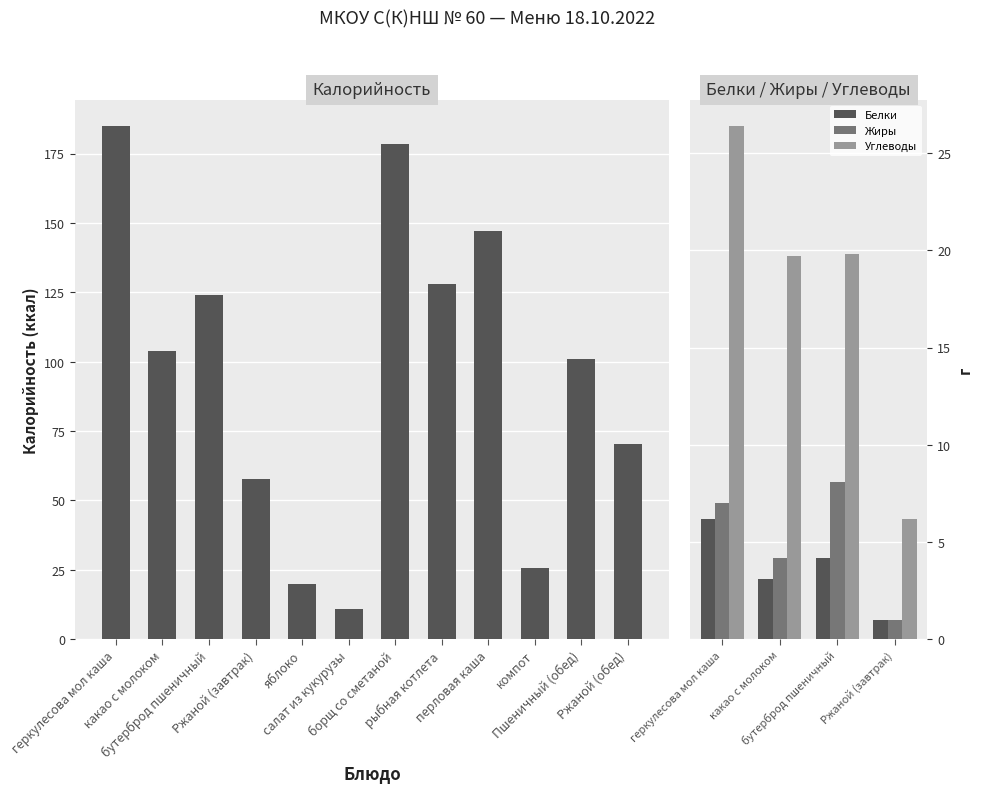

Rank the series at Ржаной (завтрак) from lowest to highest value.

Белки, Жиры, Углеводы, Калорийность